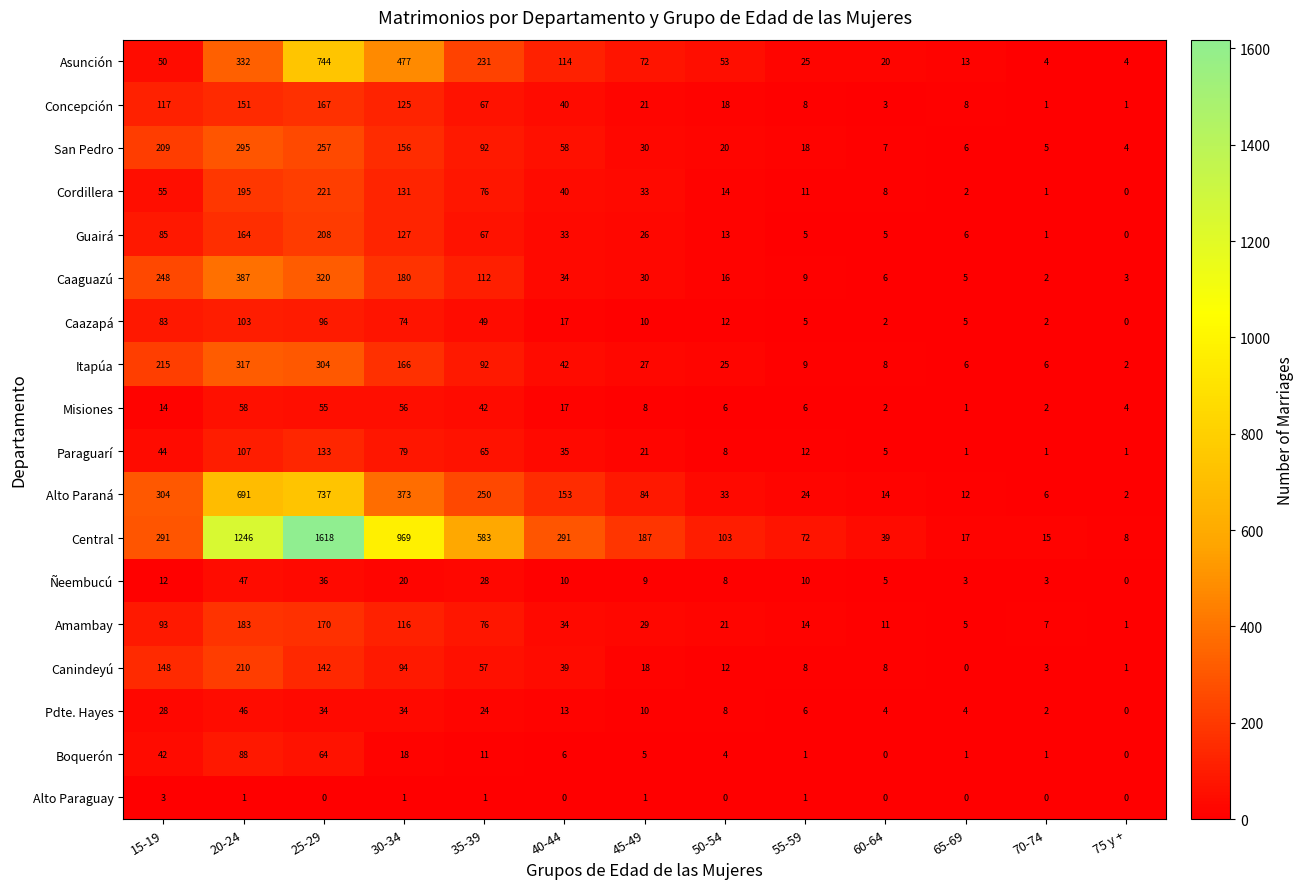

At which label does Itapúa reach its peak?

20-24